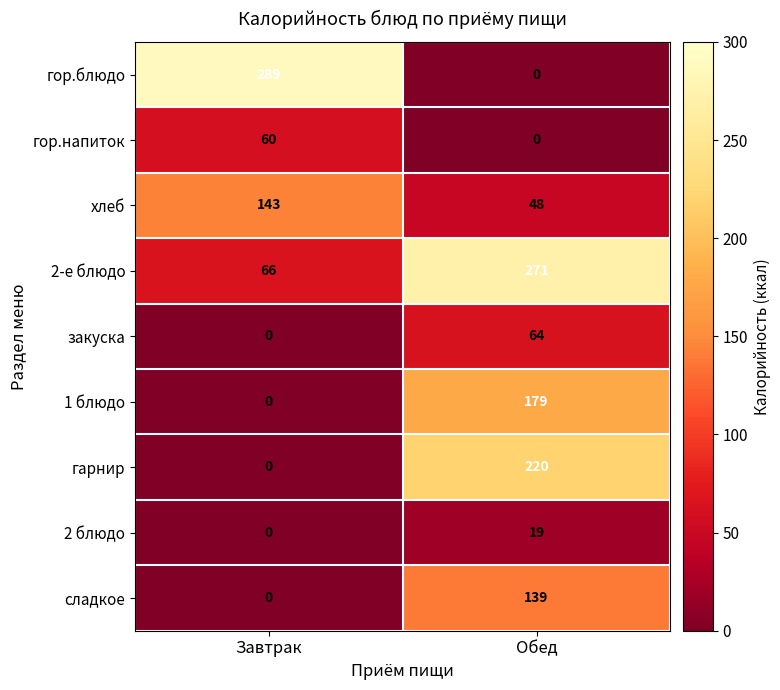

How many series are shown in this chart?

9